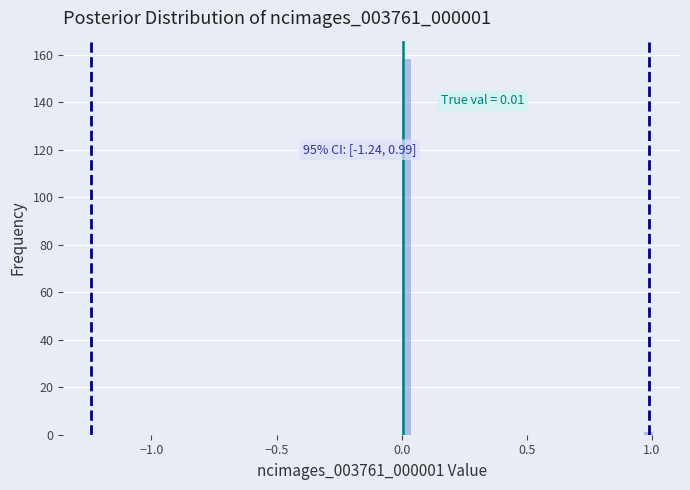

Around what value on the x-axis is the tallest bar? Give the approximate position of its centre, as read against the axis.

0.00